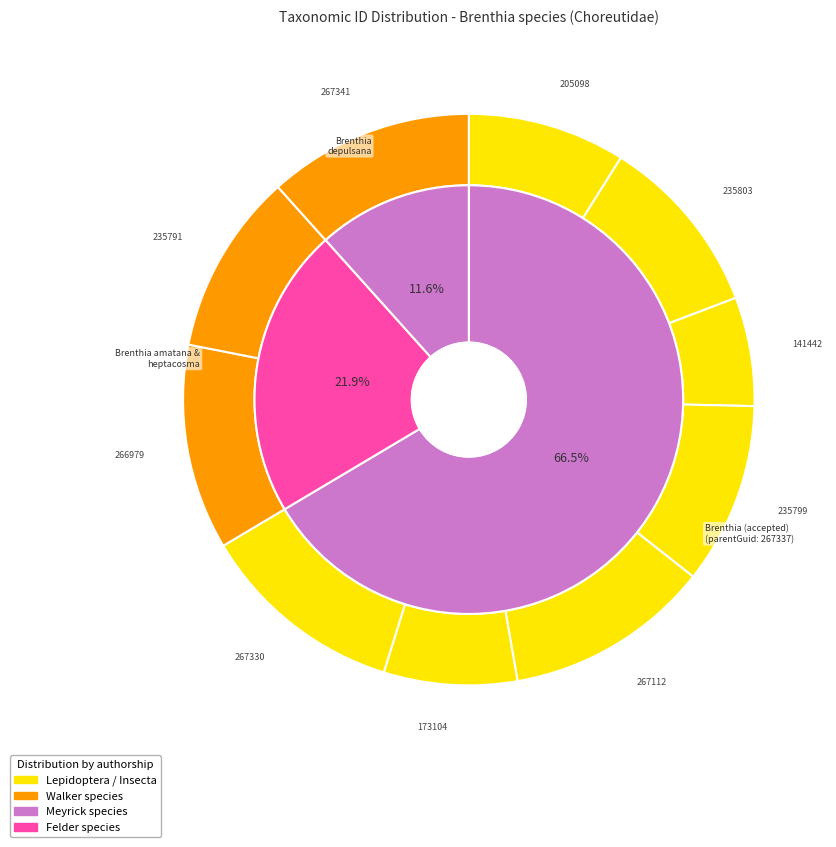

Count the number of slices in the pie.

10